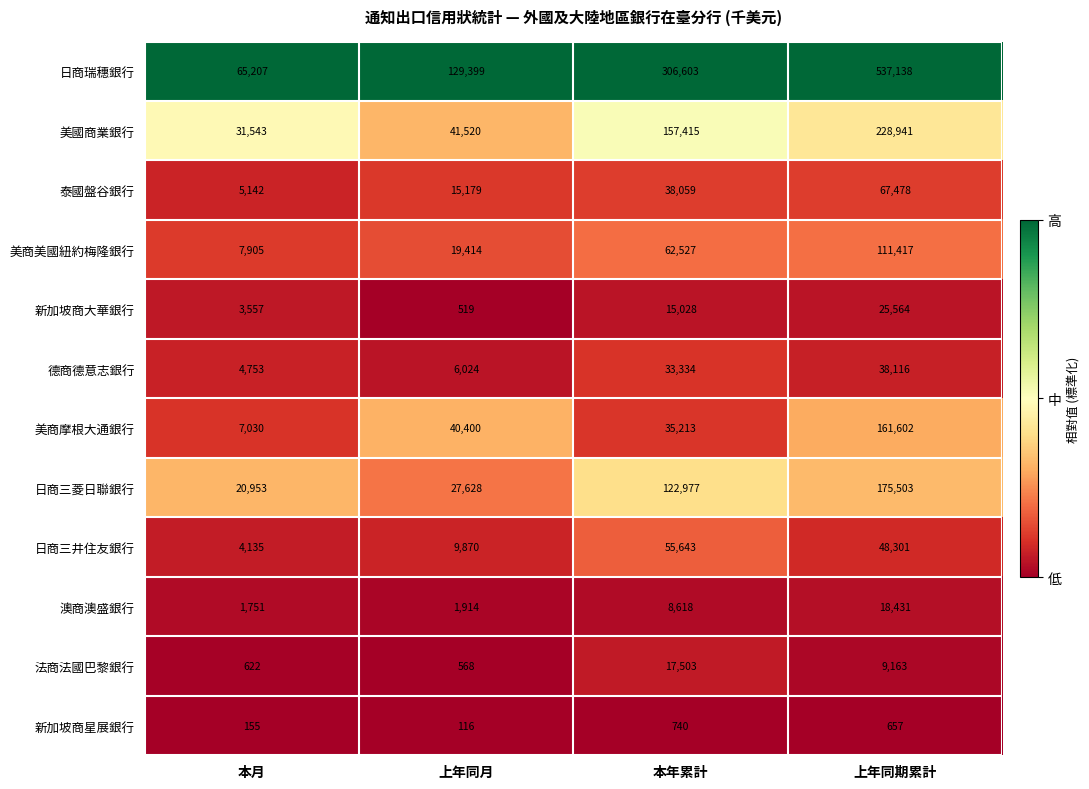

What is the difference between the maximum and minimum values in the 美國商業銀行 series?

197398